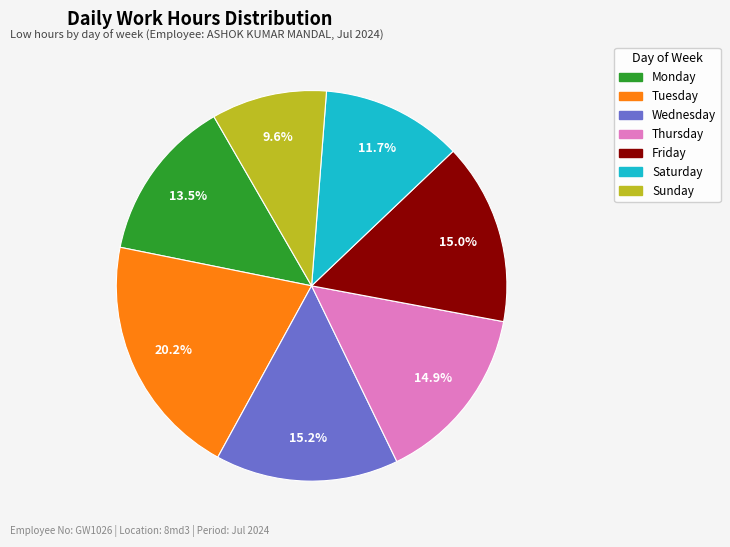

Is there any slice that represents more than half of the pie?

No